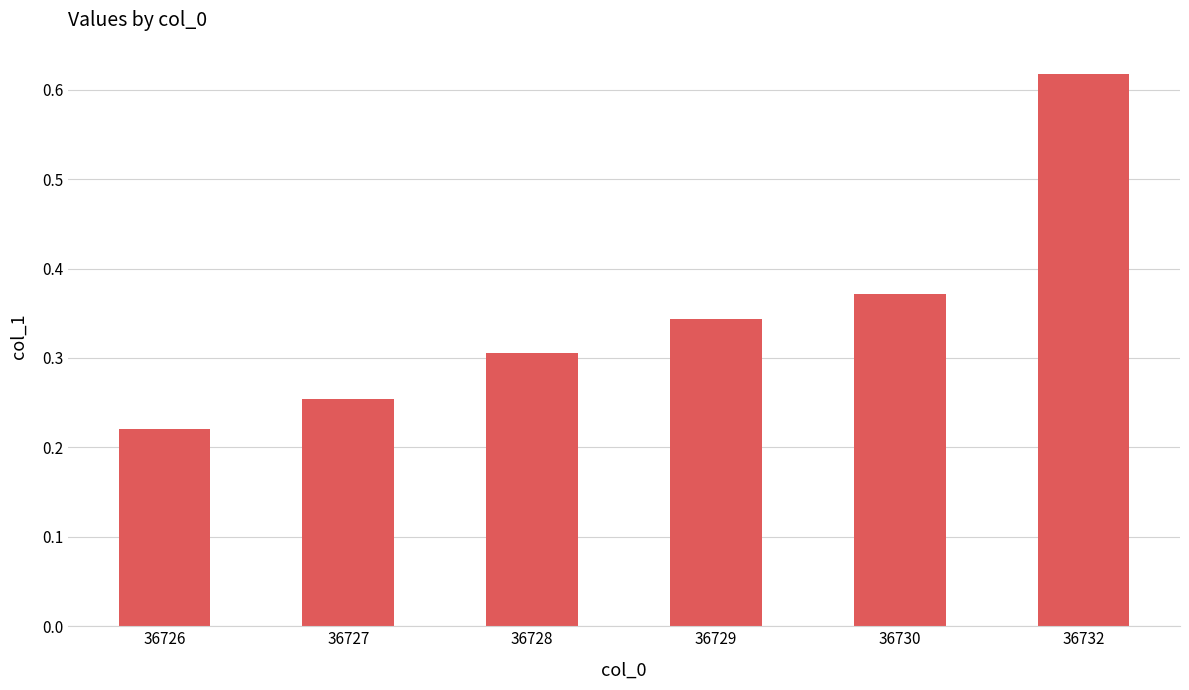

Which label corresponds to the smallest value in the chart?

36726